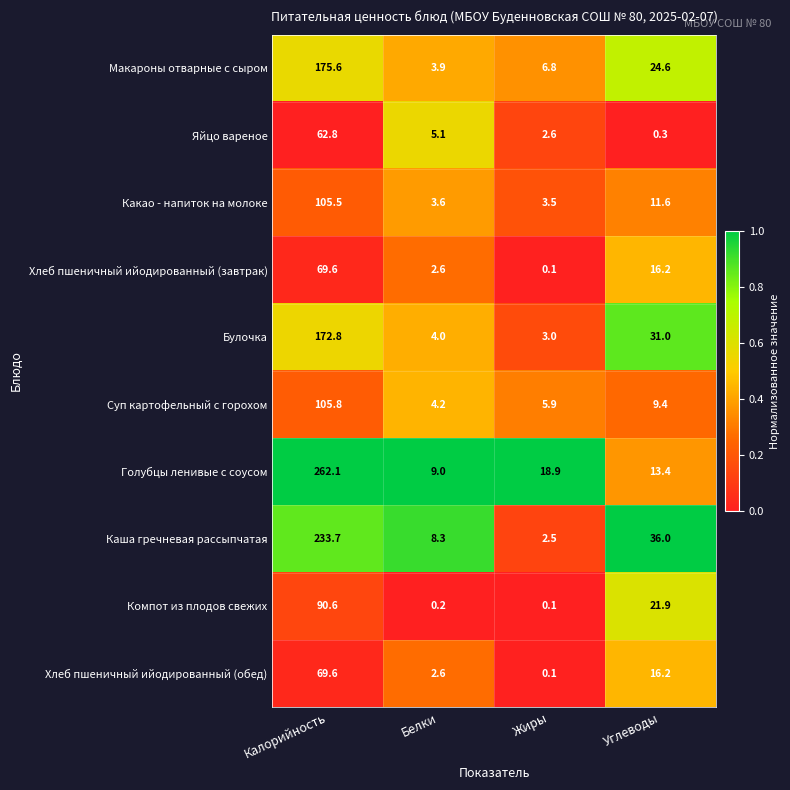

Is it true that Какао - напиток на молоке equals 34.4 at Калорийность?

False